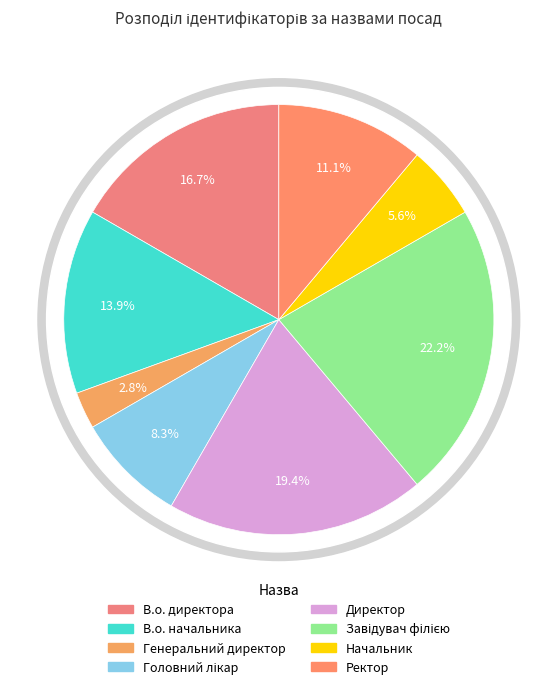

Count the number of slices in the pie.

8